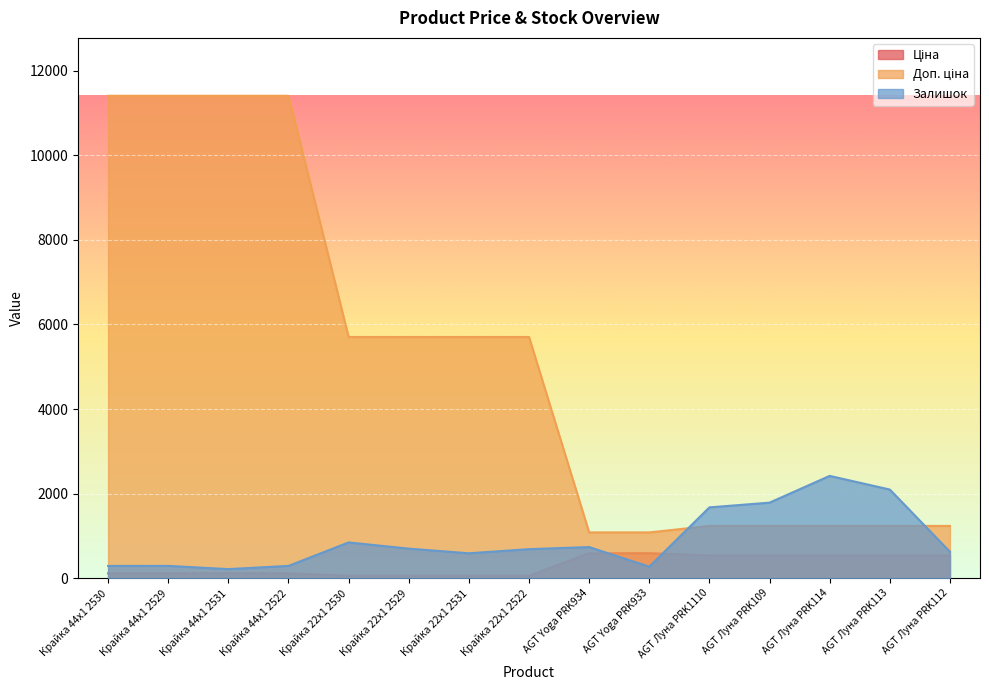

Which series has the largest range (max minus min)?

Доп. ціна